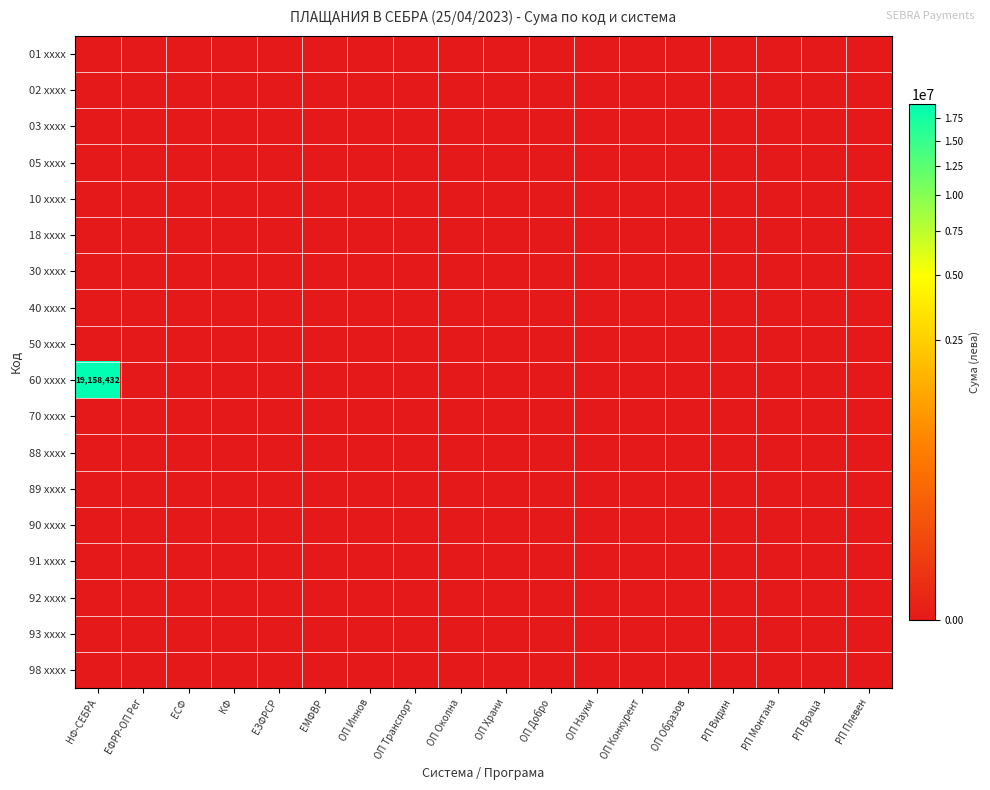

At which category is the sum across all series the highest?

НФ-СЕБРА